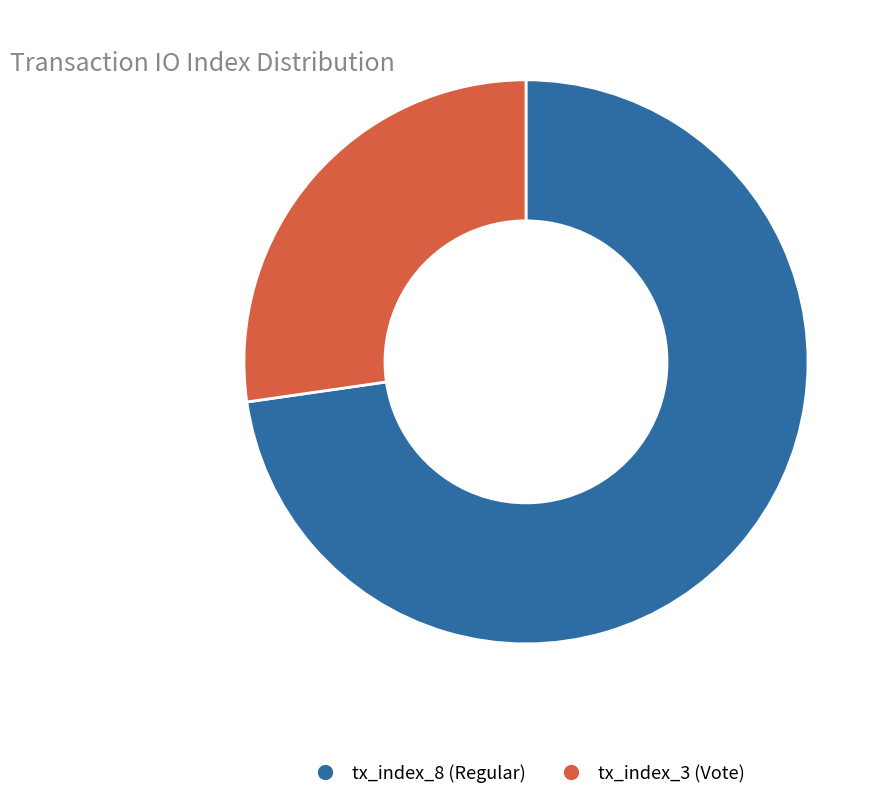

Which slice is the smallest?

tx_index_3 (Vote)